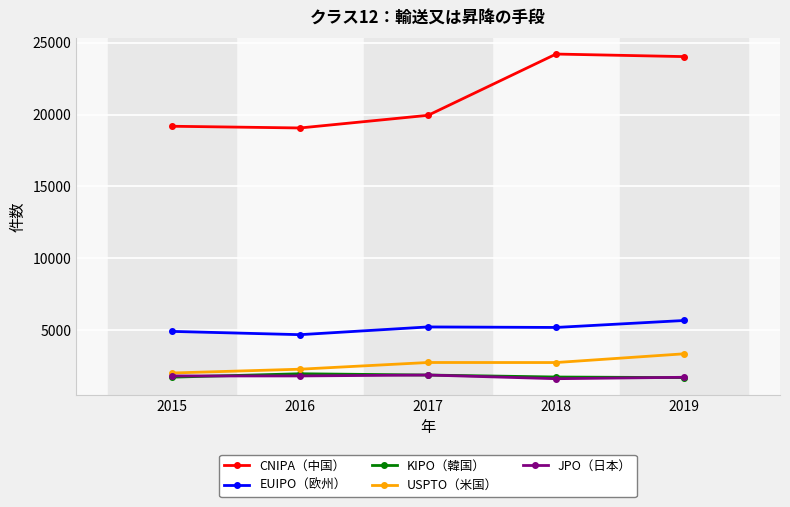

True or false: JPO（日本） and CNIPA（中国） cross at least once.

False